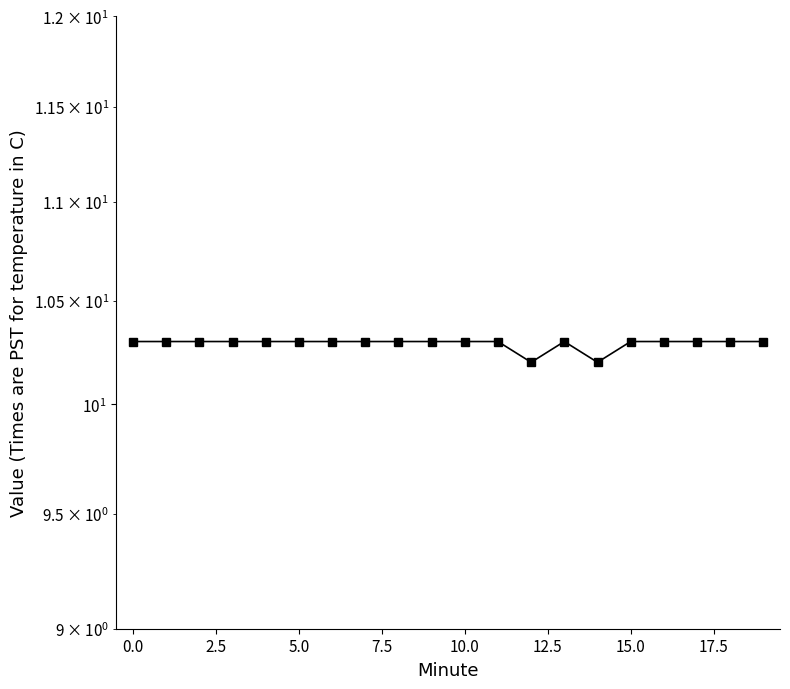

At which label is the value closest to 10?

12